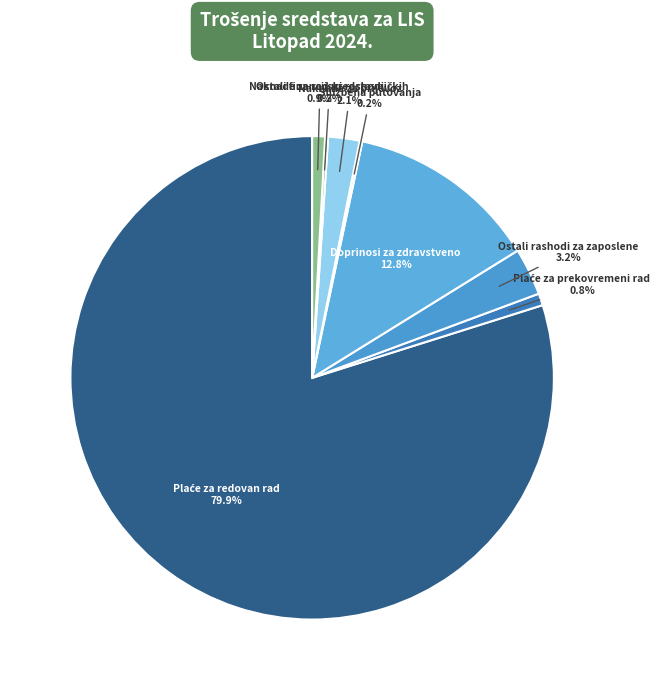

What is the total percentage of Ostali rashodi za zaposlene and Naknade za prijevoz?

5.3%